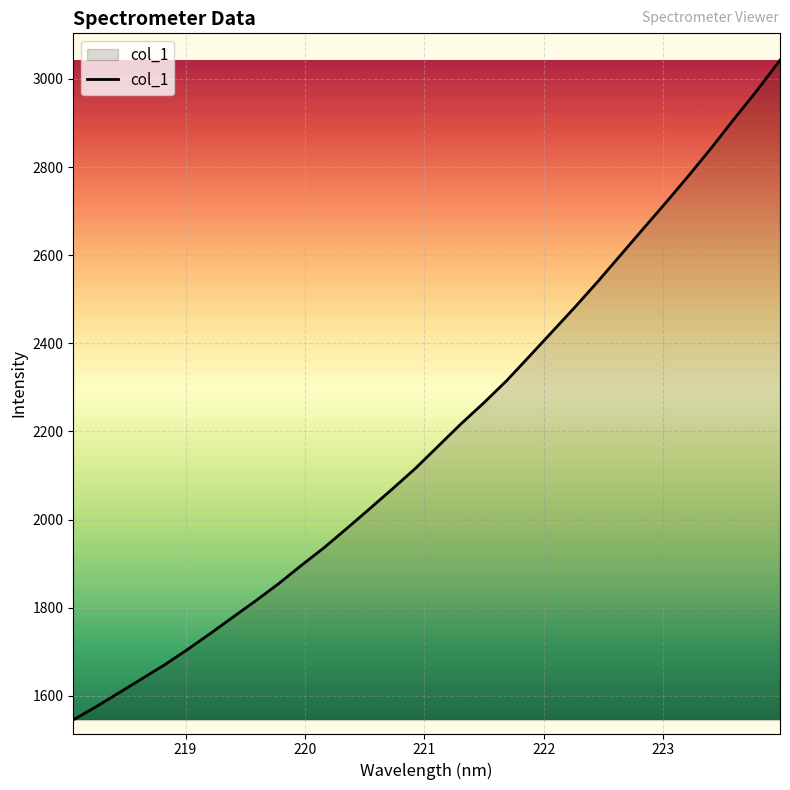

What is the sum of all values?

70268.8